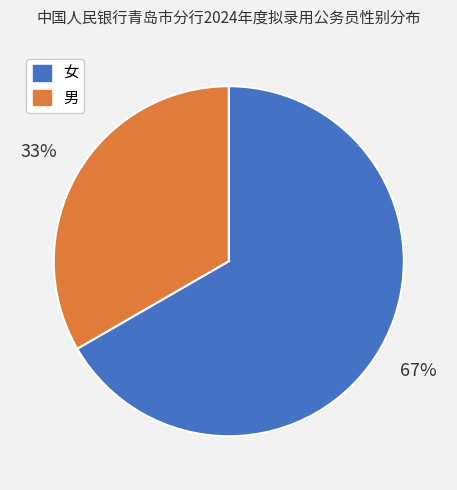

To the nearest percent, what percentage of the pie is 女?

67%